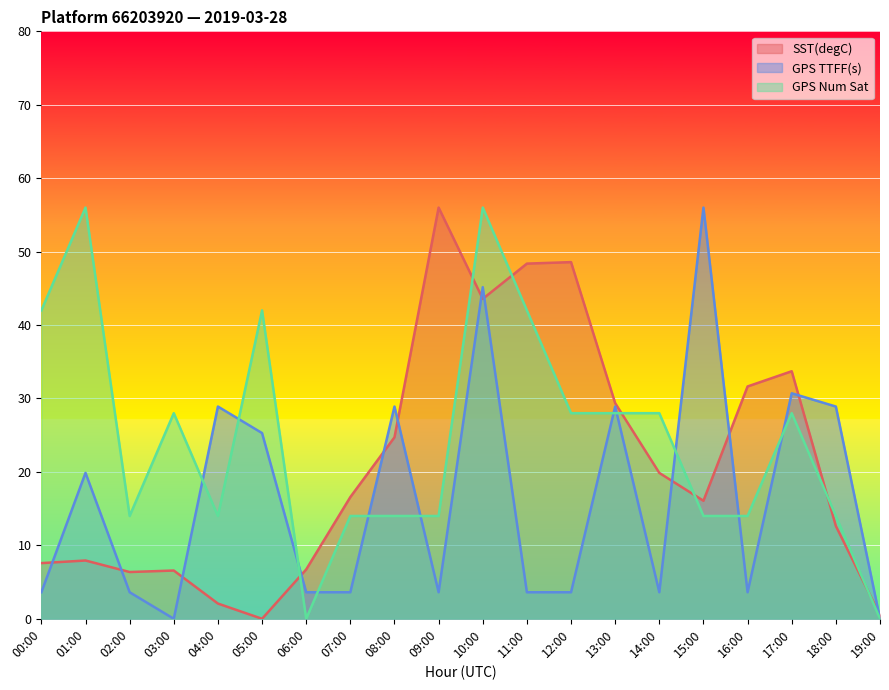

True or false: GPS Num Sat has more than 1 interior local peaks.

True